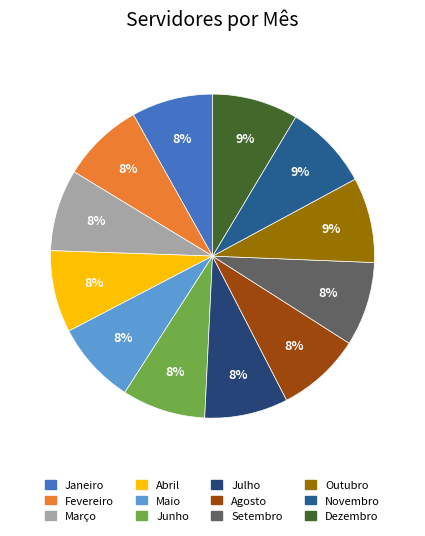

Is there any slice that represents more than half of the pie?

No